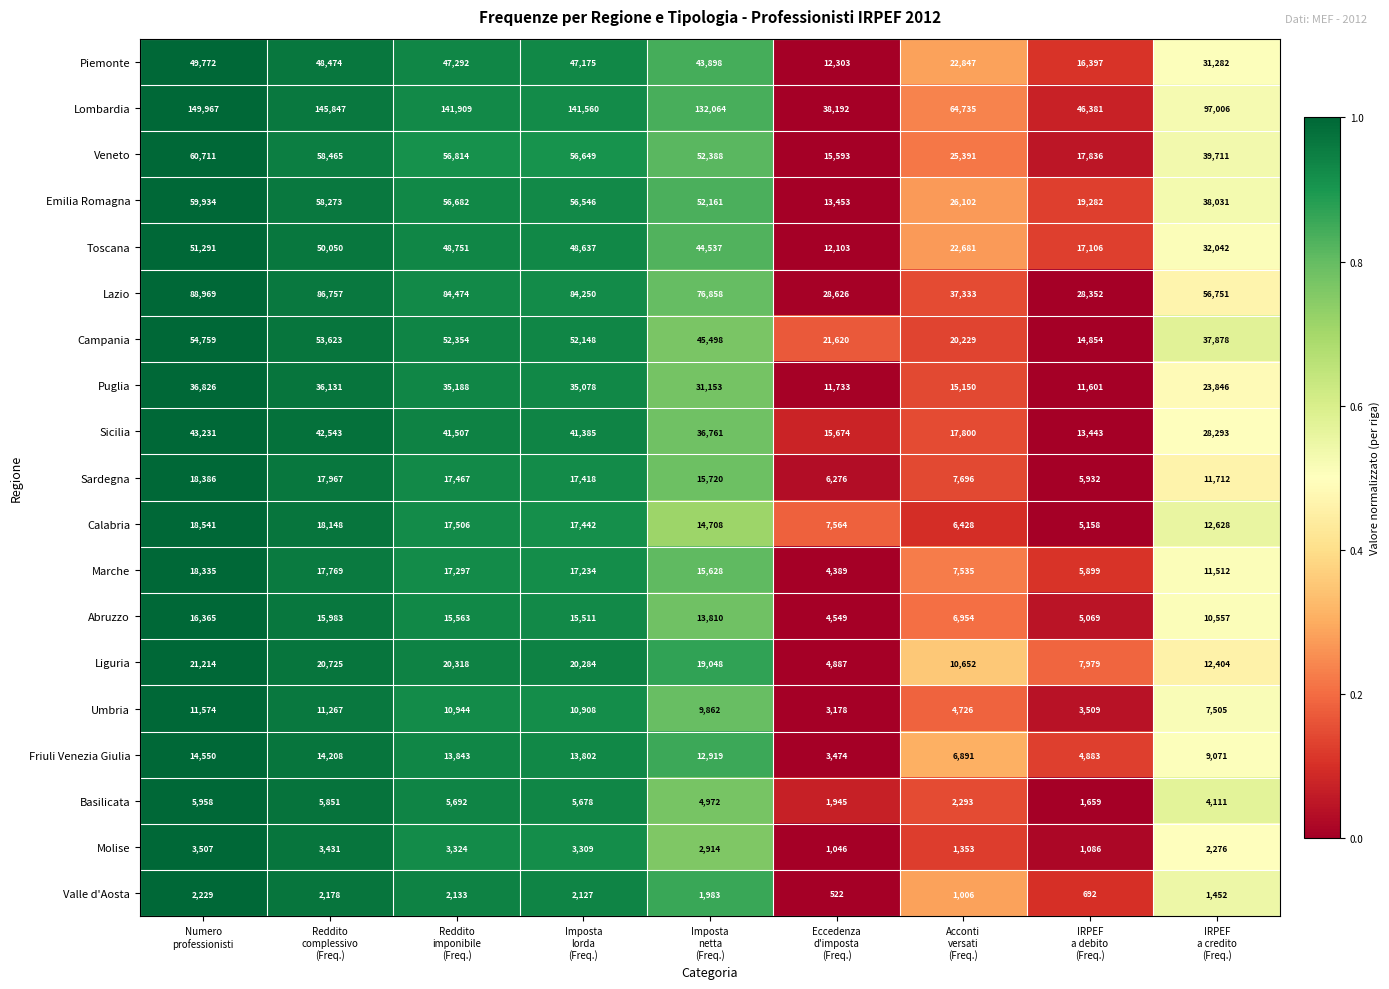

Which series has the largest range (max minus min)?

Lombardia